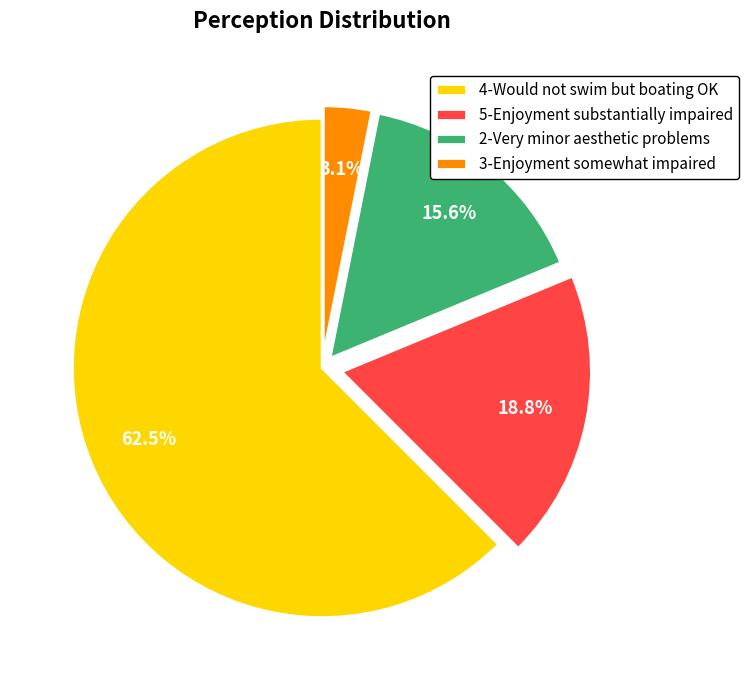

Does 3-Enjoyment somewhat impaired account for over 50% of the chart?

No